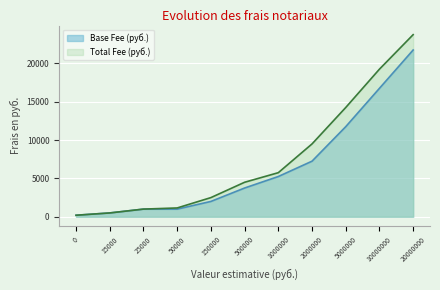

How many lines are shown in the chart?

2